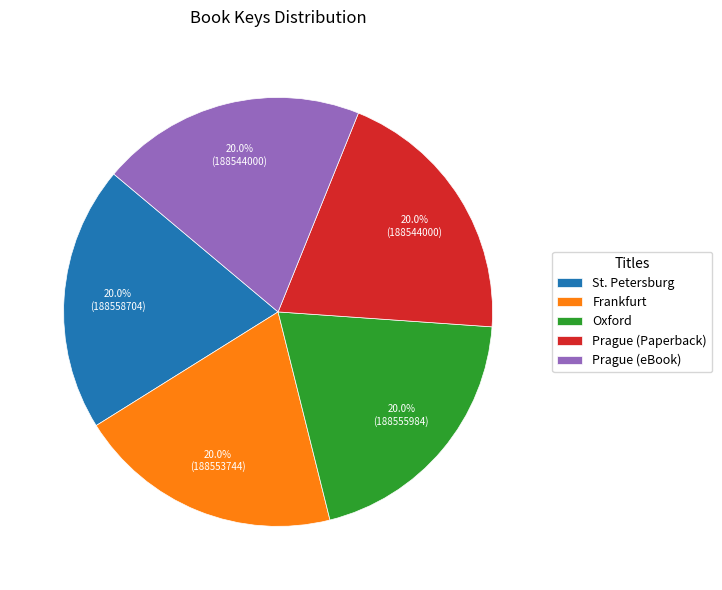

How many segments does this pie chart have?

5